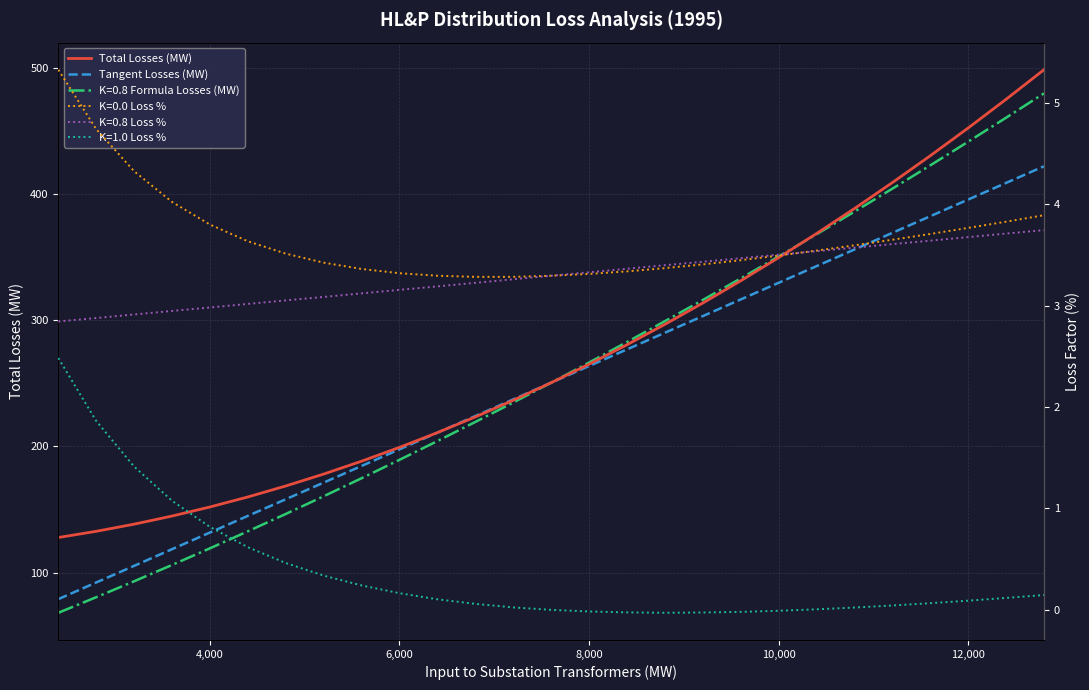

Is this an area chart (filled region under the line)?

No